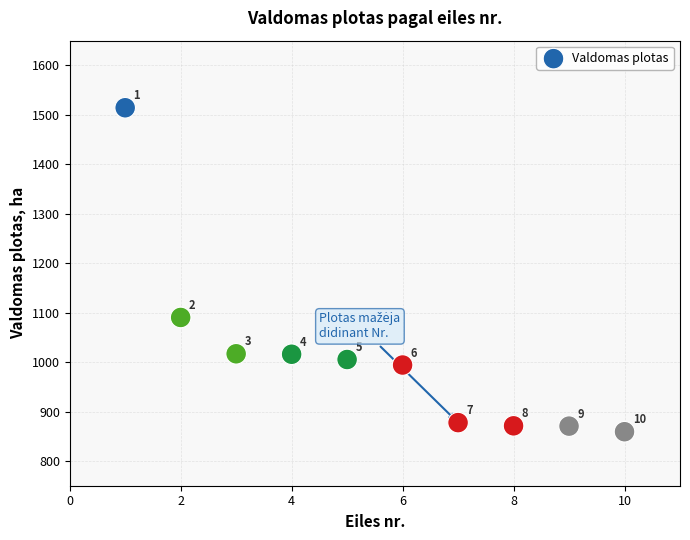

What Y value in the scatter plot is closest to 1186?

1090.3